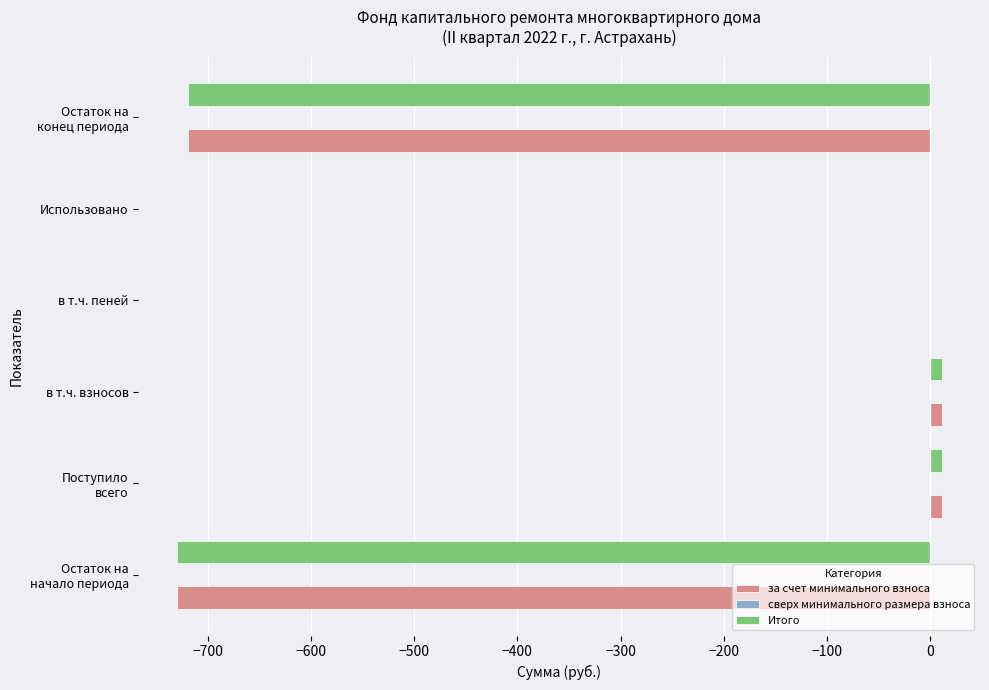

How many categories are shown in the chart?

6